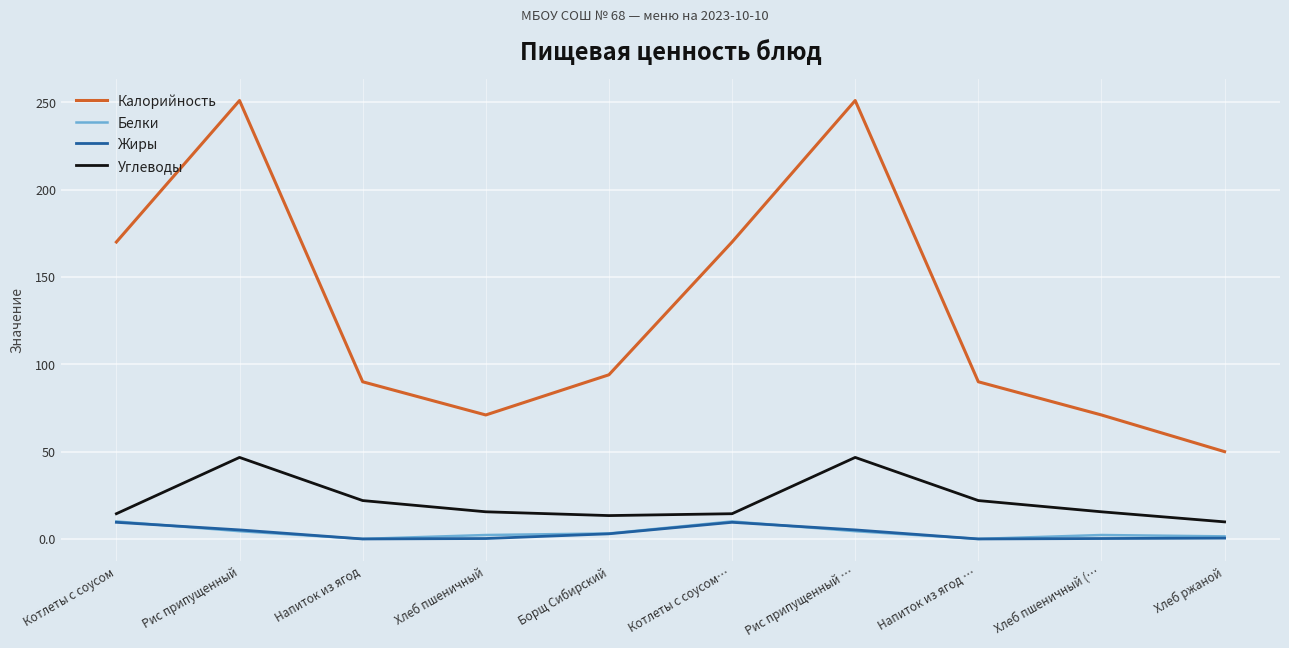

What is the average value of the Калорийность series?

130.8